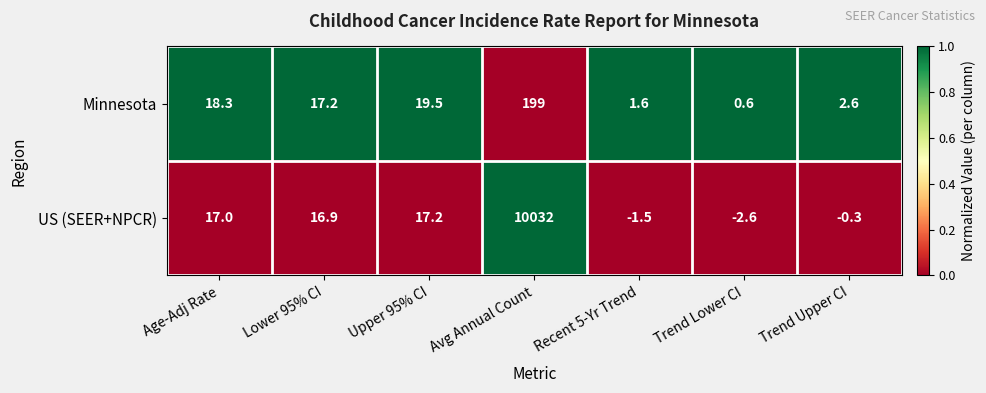

Reading left to right, extract all data points from this chart.

Minnesota: 18.3	17.2	19.5	199.0	1.6	0.6	2.6
US (SEER+NPCR): 17.0	16.9	17.2	10032.0	-1.5	-2.6	-0.3